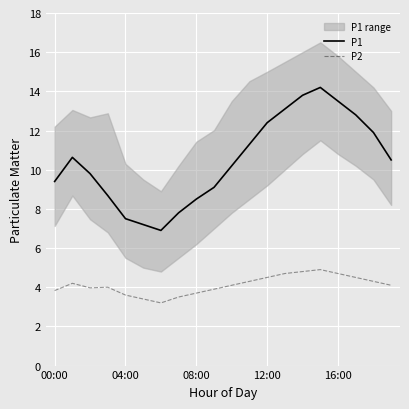

At how many categories does at least one series exceed 10?

11